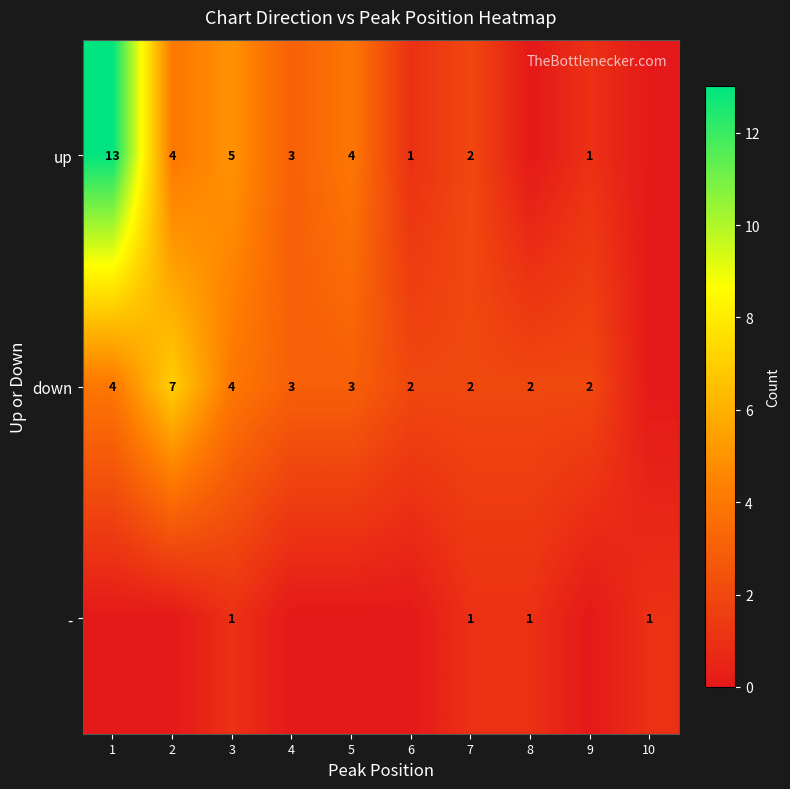

What is the sum of the up values at 6 and 7?

3